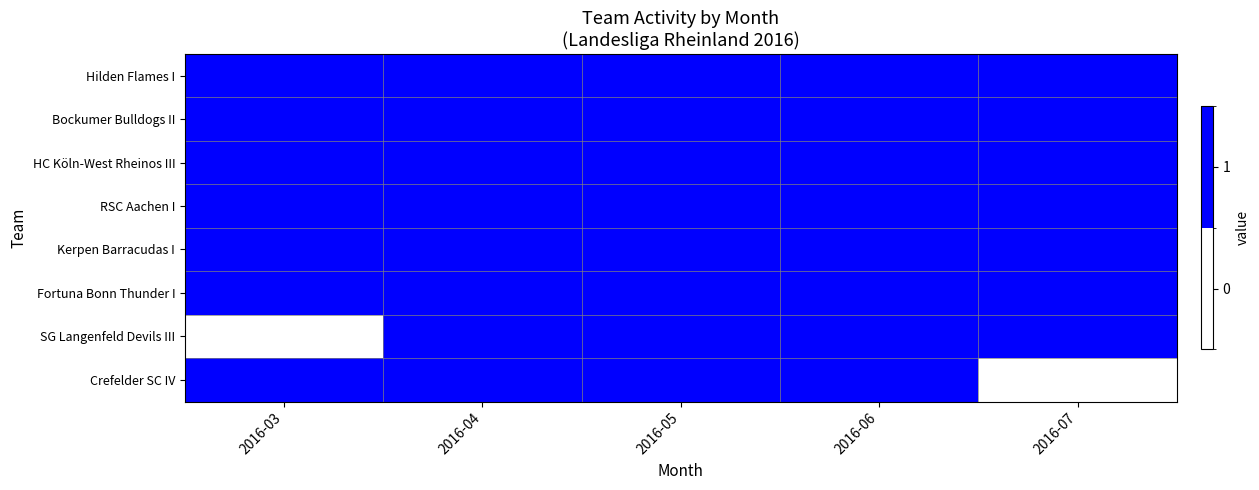

Rank the series by their maximum value, from lowest to highest.

Hilden Flames I, Bockumer Bulldogs II, HC Köln-West Rheinos III, RSC Aachen I, Kerpen Barracudas I, Fortuna Bonn Thunder I, SG Langenfeld Devils III, Crefelder SC IV